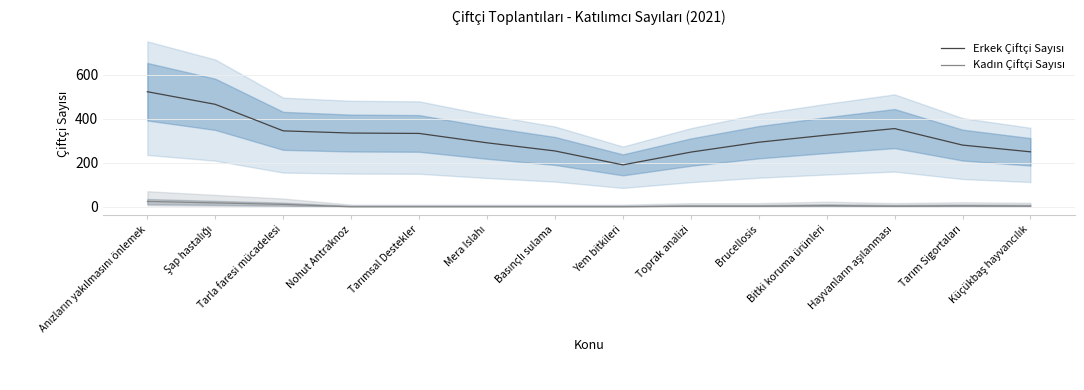

How many lines are shown in the chart?

2